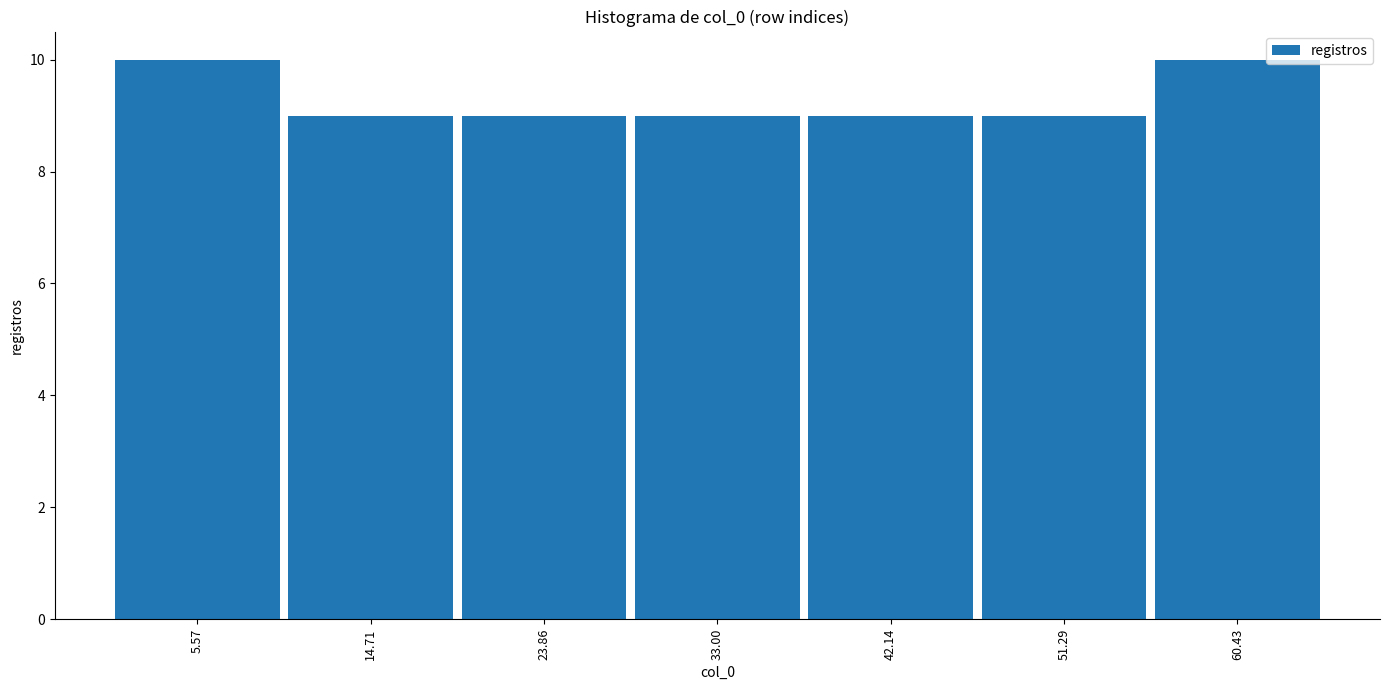

What is the height of the bar covering 1 to 10 on the x-axis? Neither the bar edges nor the heights are printed on the chart, so give them approximately, as read against the axes.

10